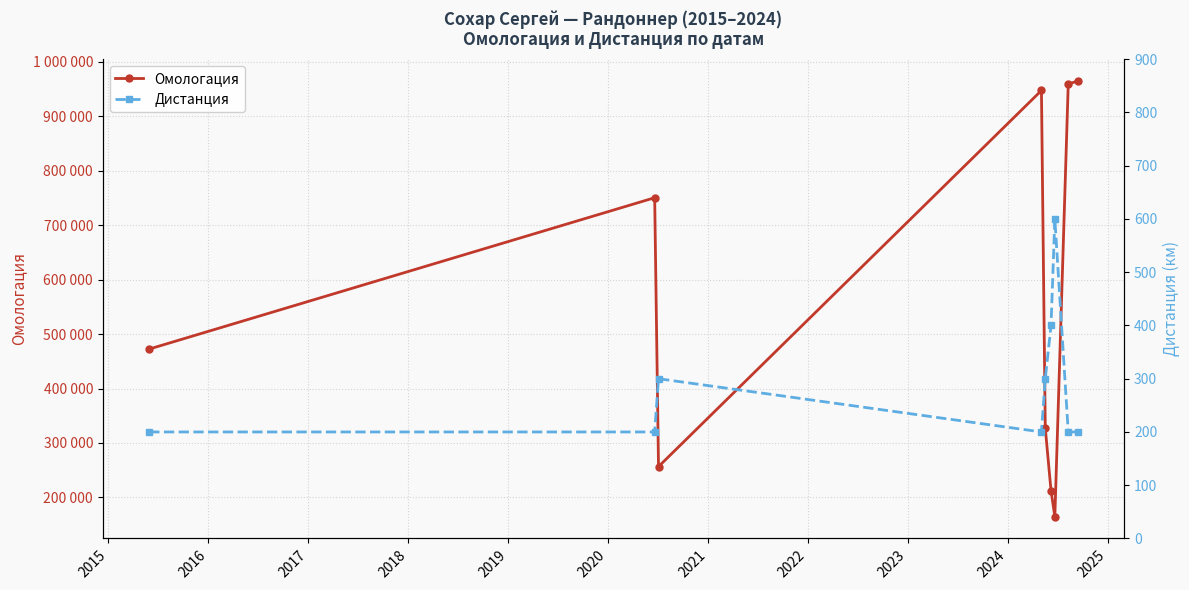

List the series in order of their overall mean, lowest first.

Дистанция, Омологация